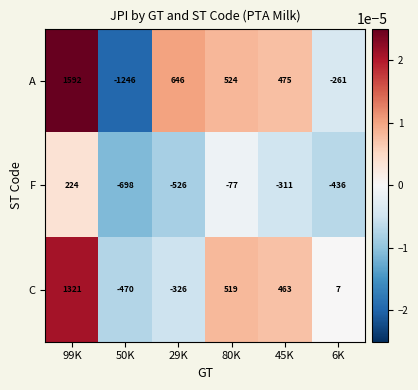

Which series has the largest total across all categories?

A